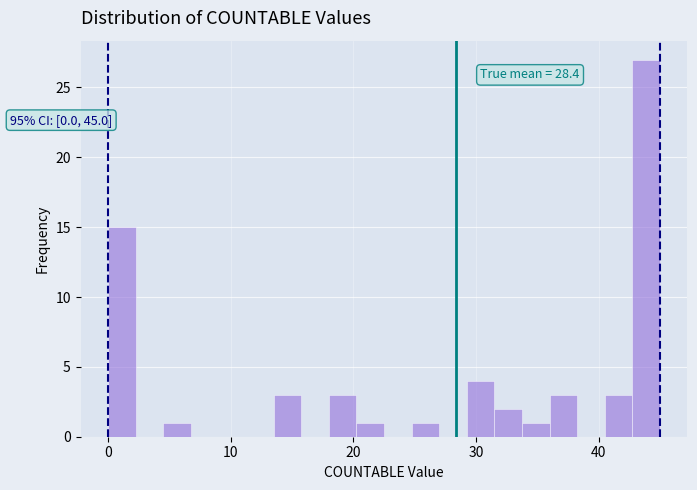

Around what value on the x-axis is the tallest bar? Give the approximate position of its centre, as read against the axis.

44